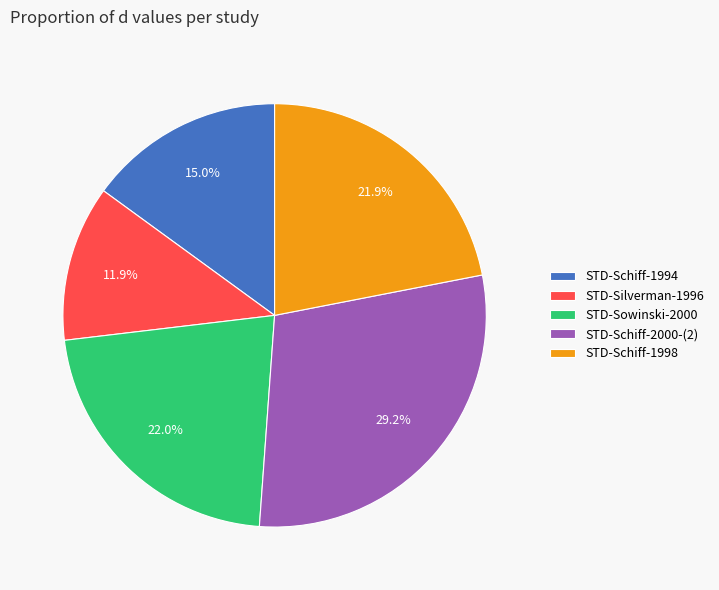

How much of the chart is everything except STD-Schiff-1994?

85.0%